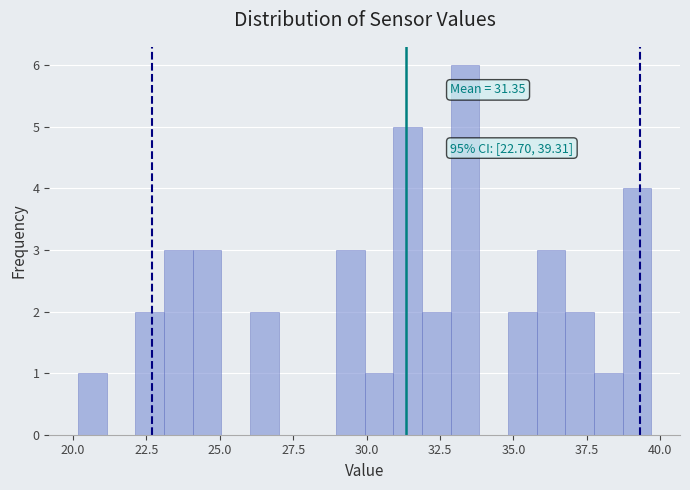

Read against the x-axis, roughly where is the centre of the tallest bar?

33.5